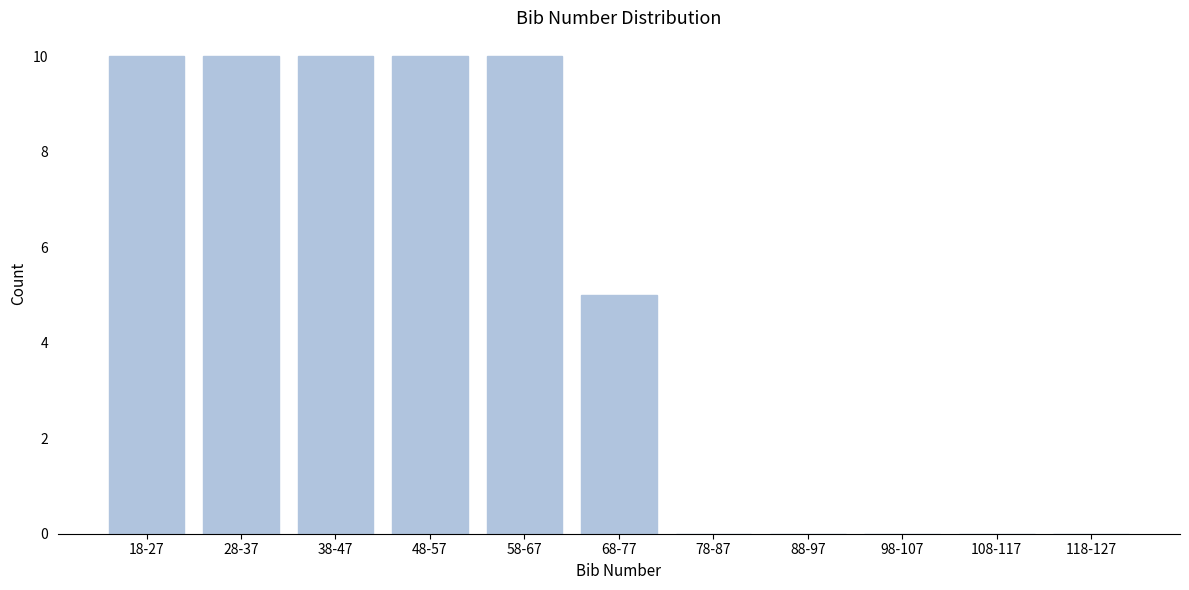

Reading left to right, list all the values displayed in this chart.

18-27=10	28-37=10	38-47=10	48-57=10	58-67=10	68-77=5	78-87=0	88-97=0	98-107=0	108-117=0	118-127=0